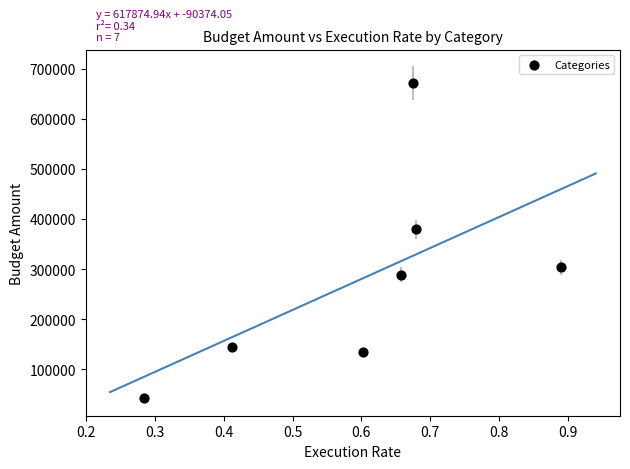

What is the range of Y values (max minus min)?

628527.5